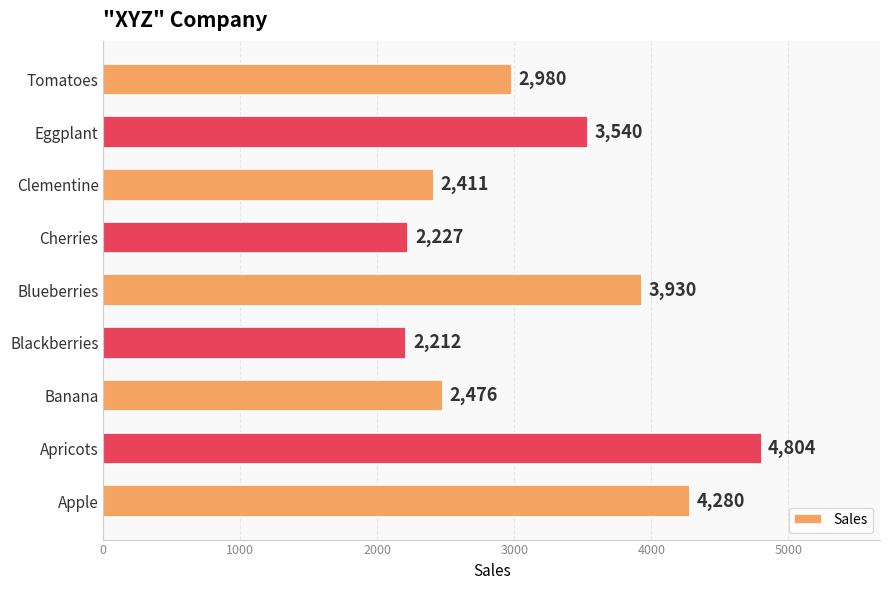

Rank the categories by value from lowest to highest.

Blackberries, Cherries, Clementine, Banana, Tomatoes, Eggplant, Blueberries, Apple, Apricots